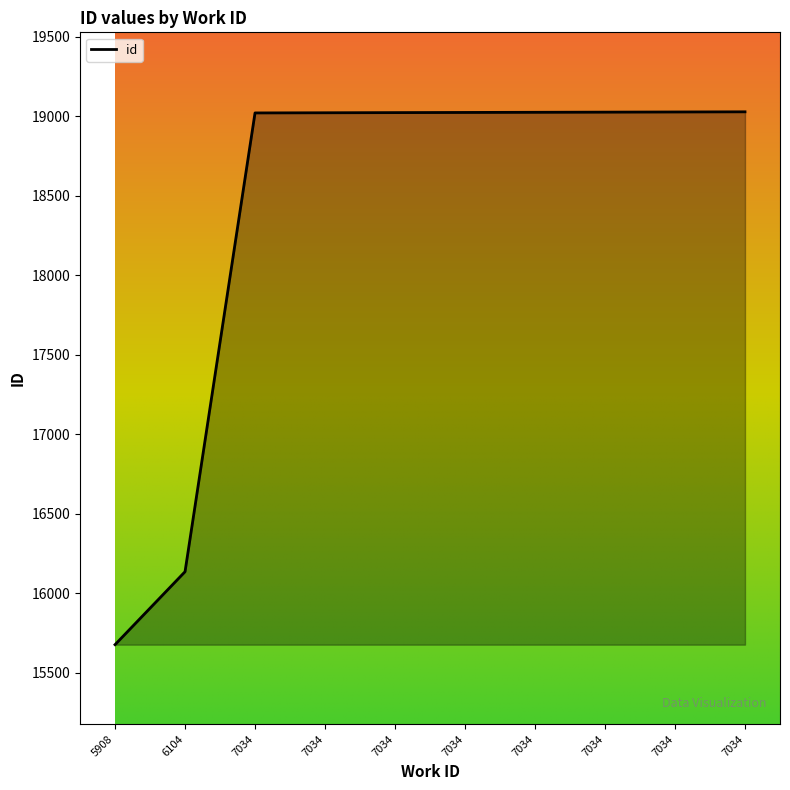

Is this an area chart (filled region under the line)?

Yes